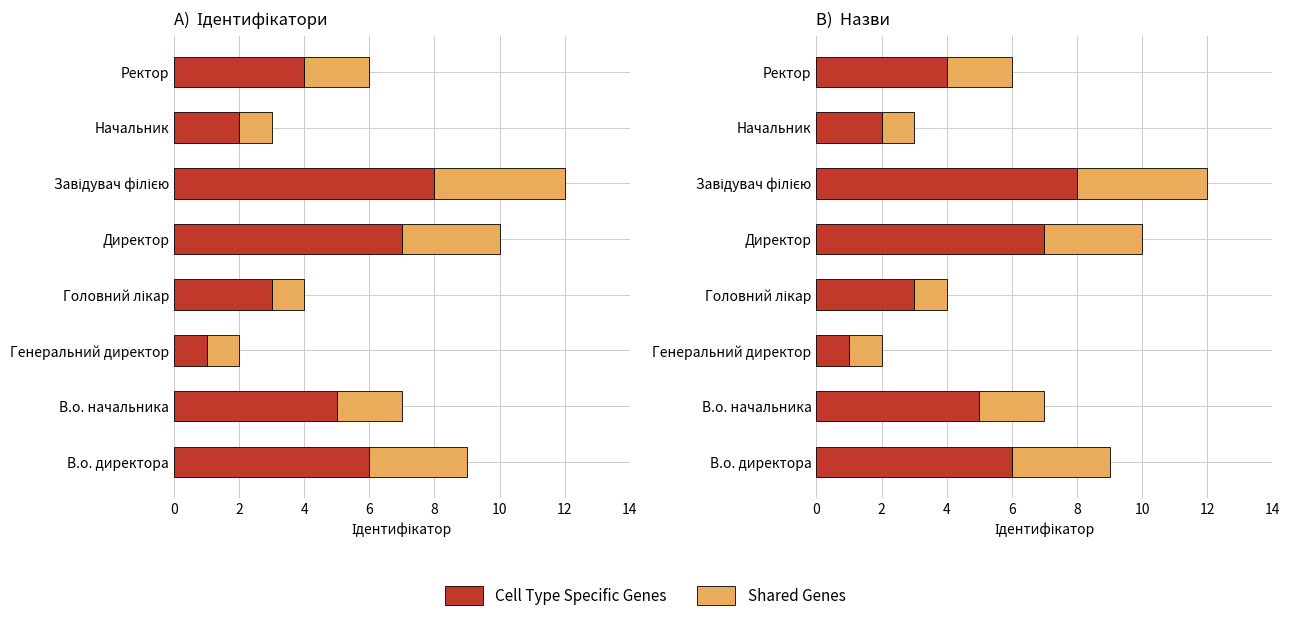

What is the minimum value shown in the chart?

1